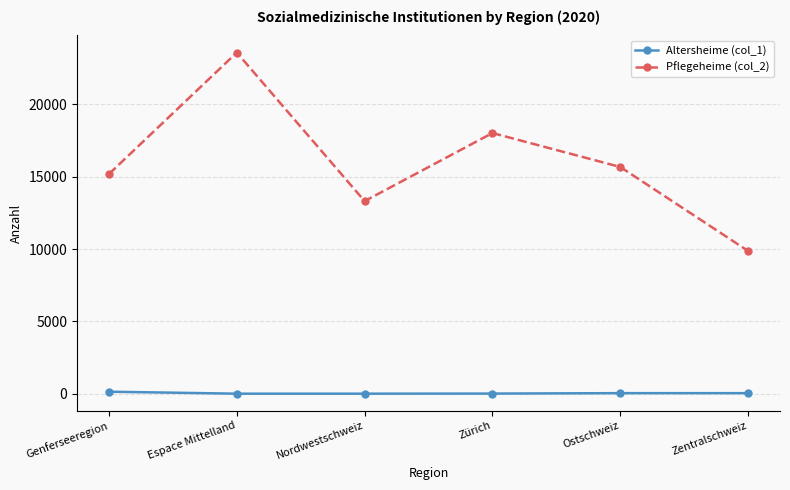

What is the label of the 1st point from the left?

Genferseeregion